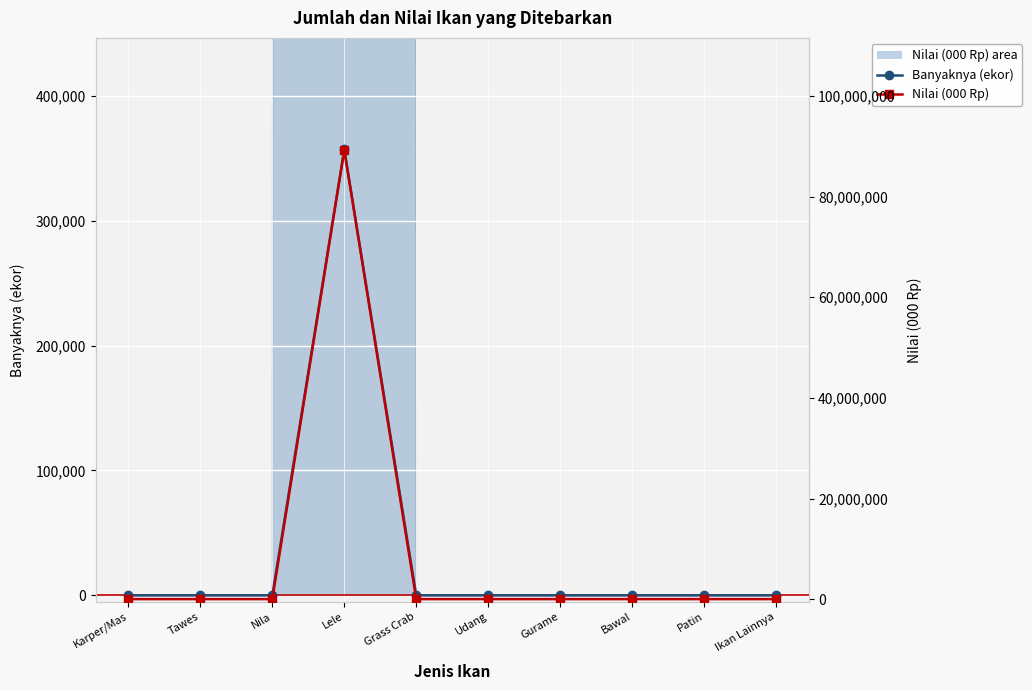

At which category is the sum across all series the highest?

Lele